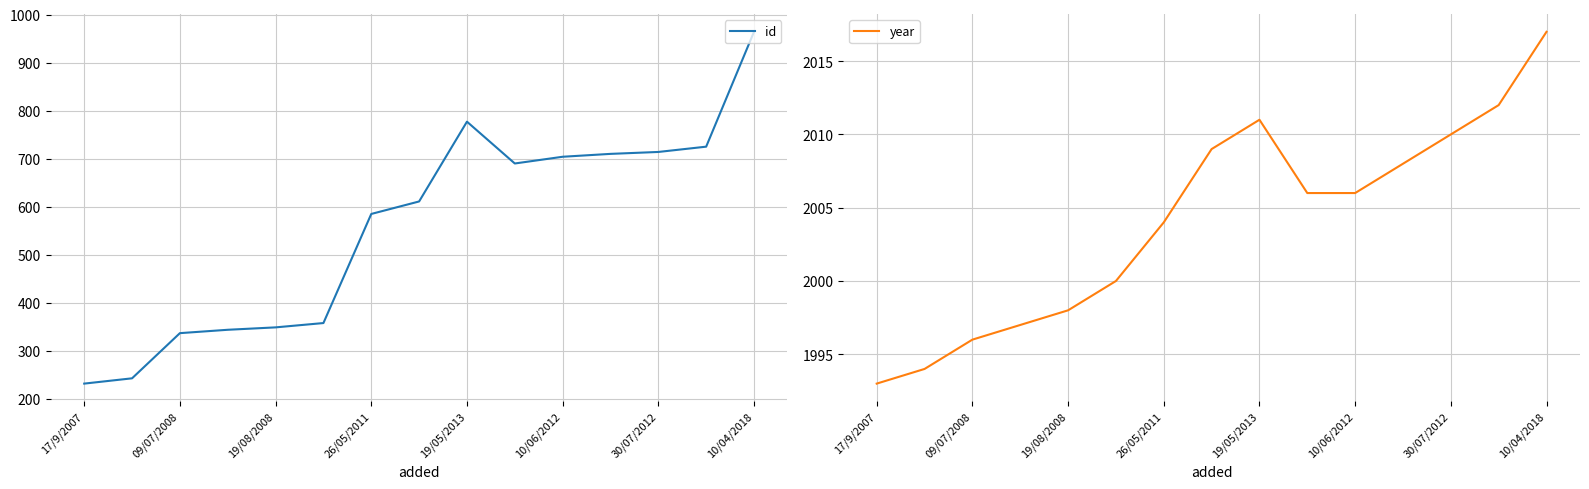

The year series shows 2006 at 10/06/2012. True or false?

True